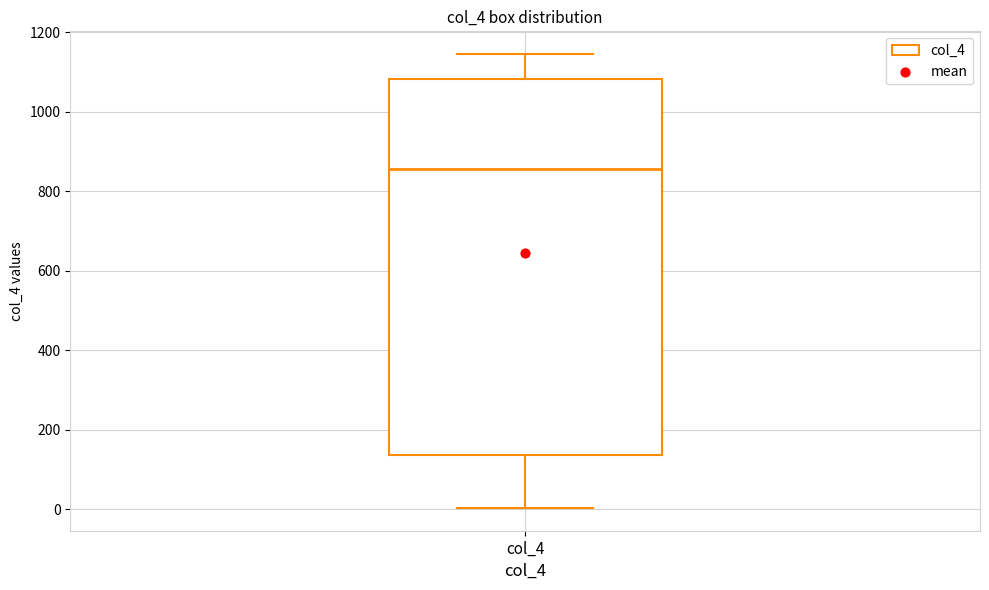

Where does the upper whisker of the box for col_4 end on the y-axis? The values are not printed on the chart, so give them approximately, as read against the axis.

1140